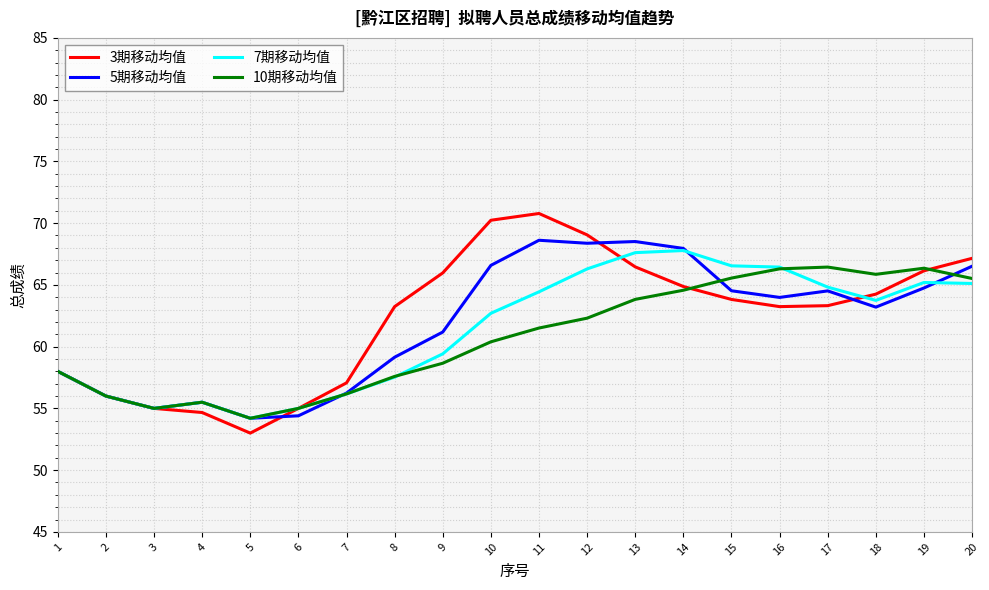

At which label does 10期移动均值 first exceed 61?

11